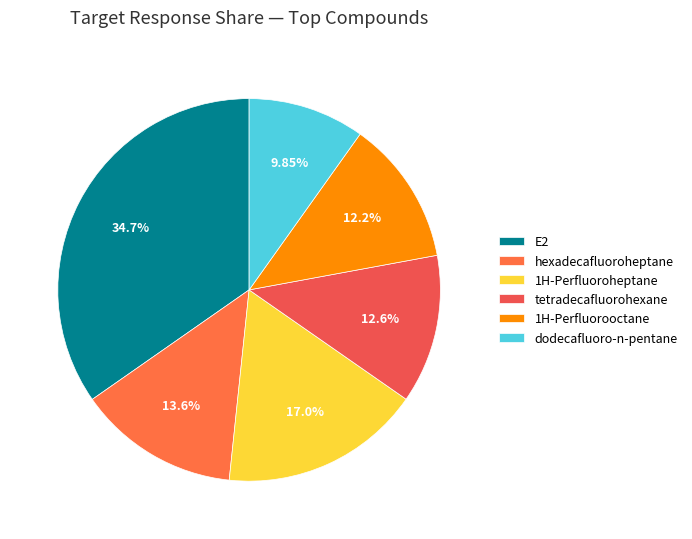

Count the number of slices in the pie.

6